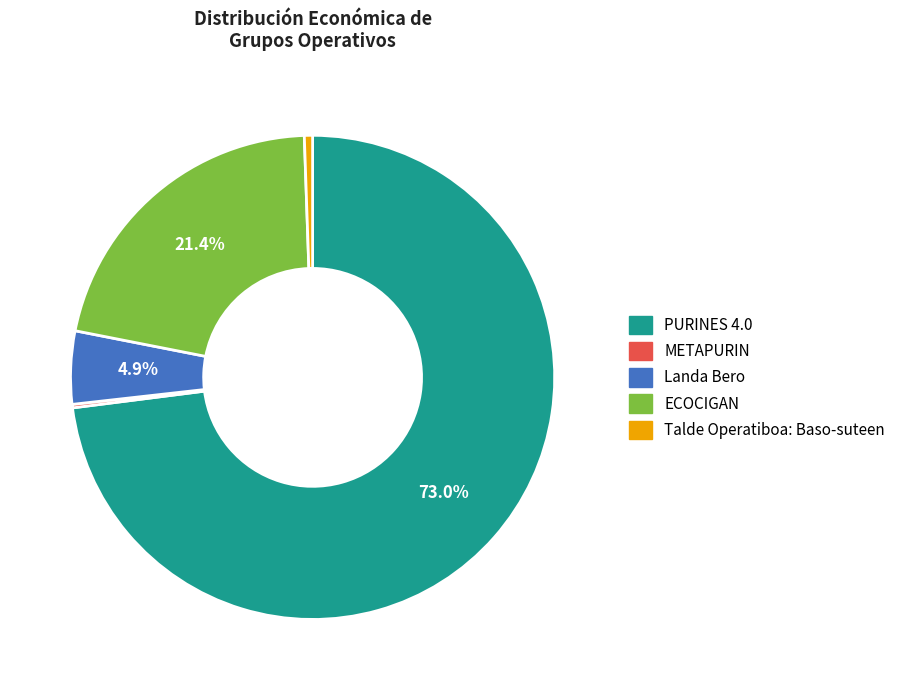

To the nearest percent, what is the average slice percentage?

20%